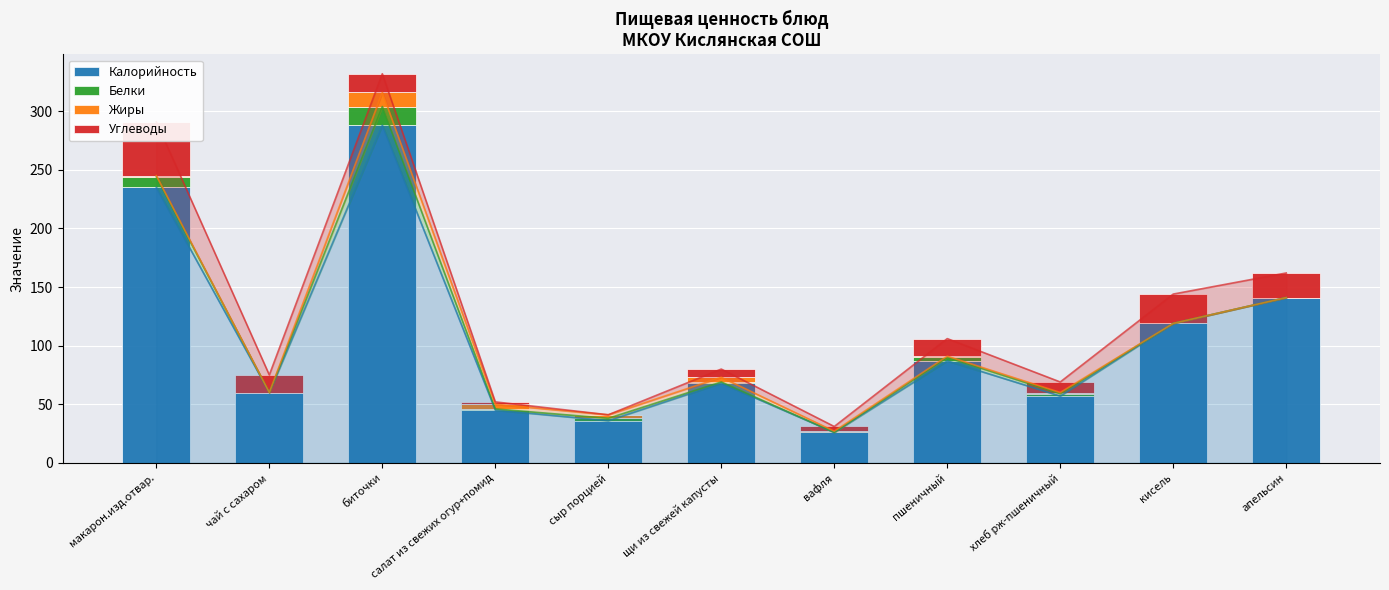

How many bars are there in total?

44